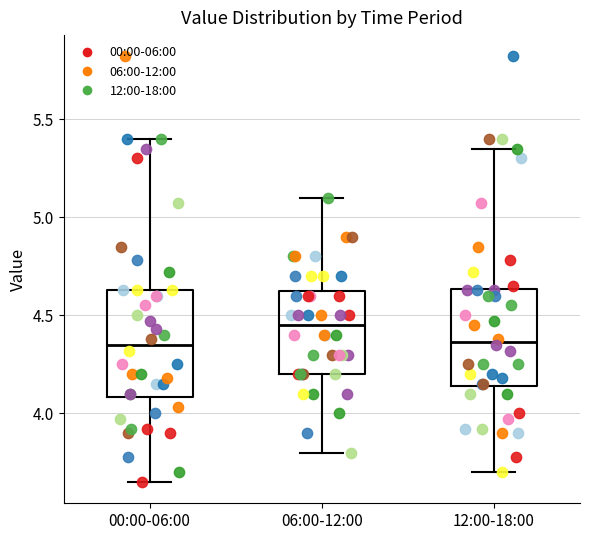

Reading left to right, read every box against the y-axis: the position of its median line, the range the box covers, and the ends of its whiskers. The values are not printed on the chart, so give them approximately, as read against the axis.

00:00-06:00: median 4.35, box 4.10 to 4.65, whiskers 3.65 to 5.40
06:00-12:00: median 4.45, box 4.20 to 4.65, whiskers 3.80 to 5.10
12:00-18:00: median 4.35, box 4.15 to 4.65, whiskers 3.70 to 5.35